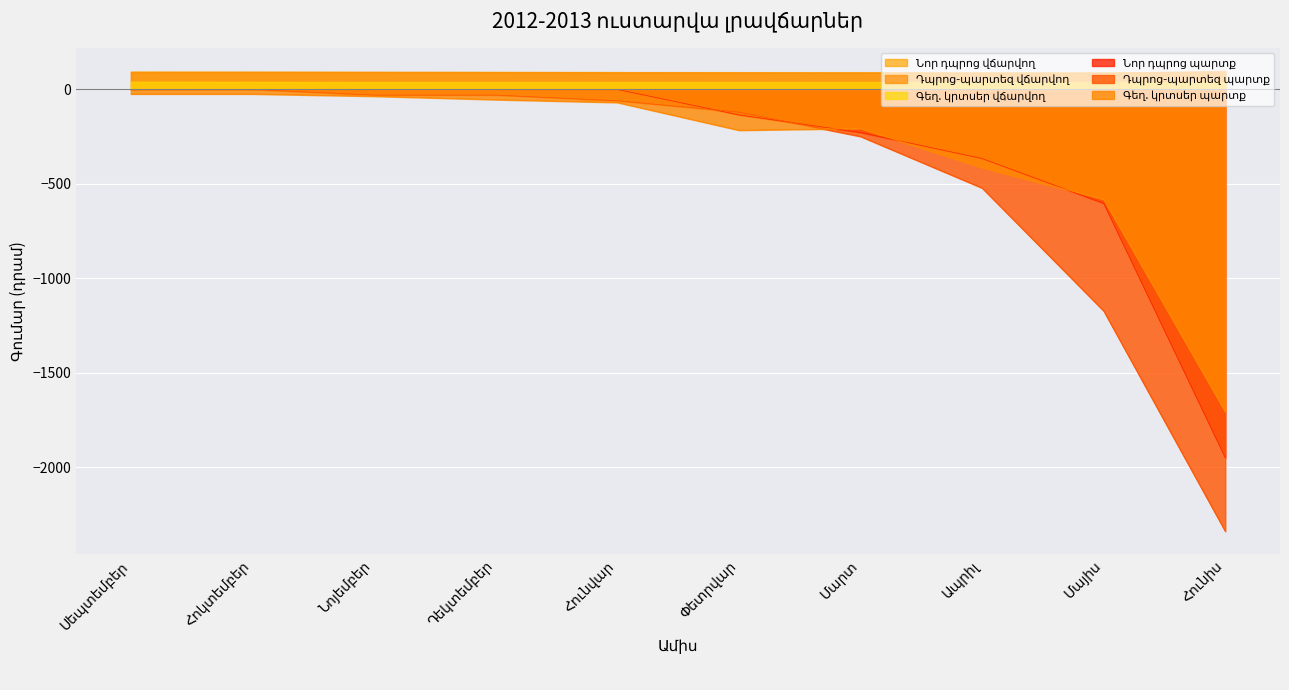

What is the label of the 5th point from the left?

Հունվար